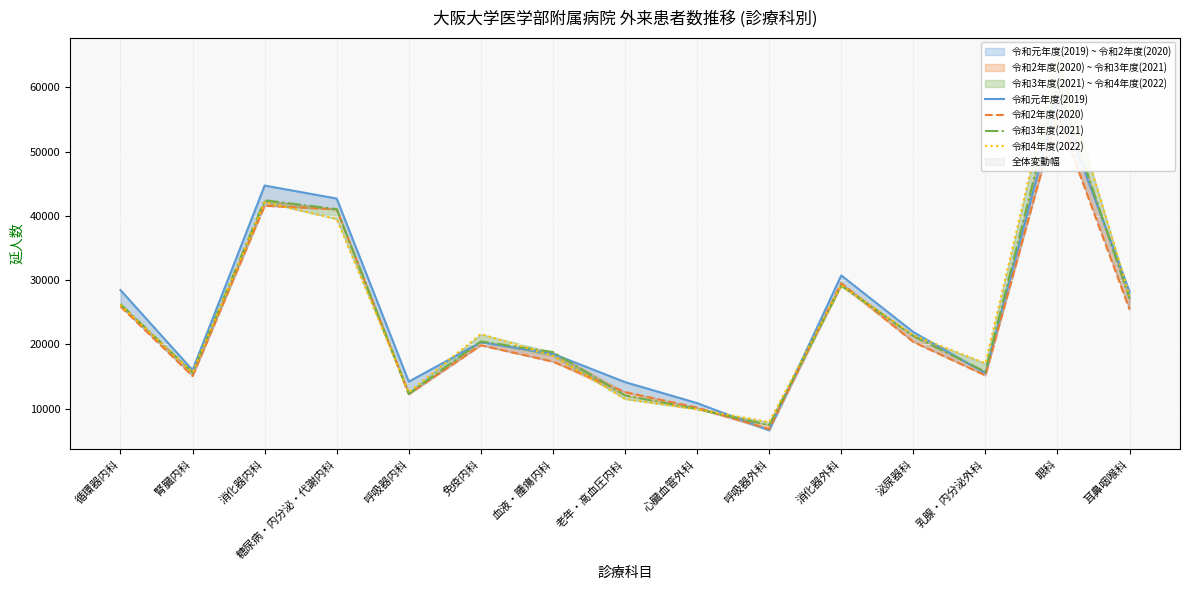

What is the greatest value displayed?

64845